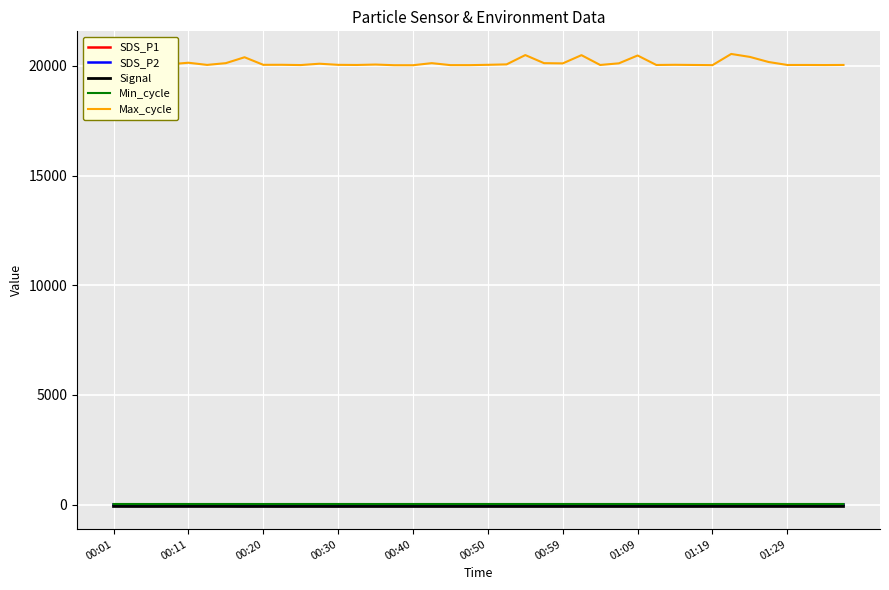

What is the lowest value of the Max_cycle series?

20031.0